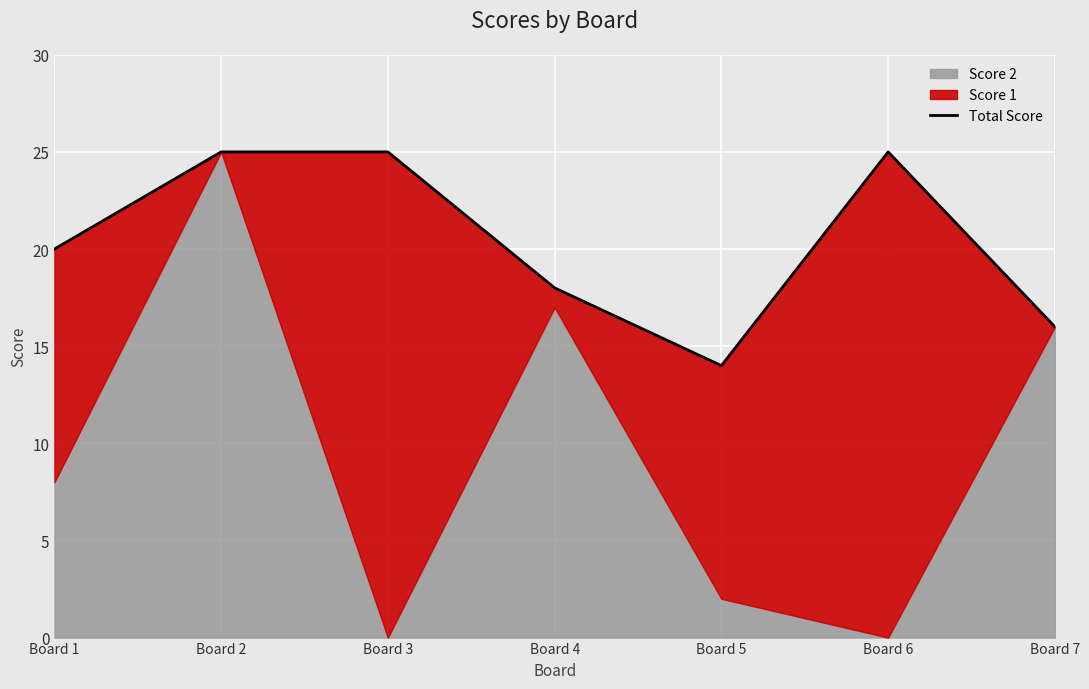

Which has a higher value, Board 6 or Board 5?

Board 6